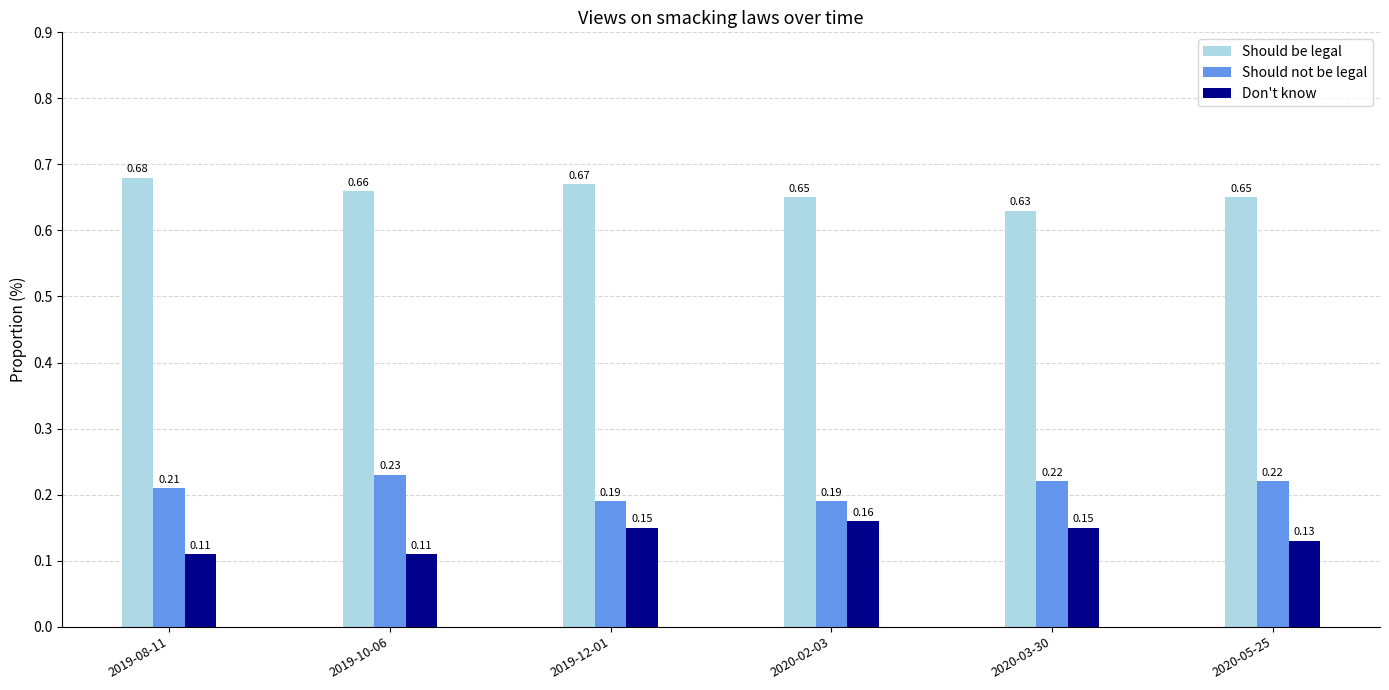

How many categories are shown in the chart?

6